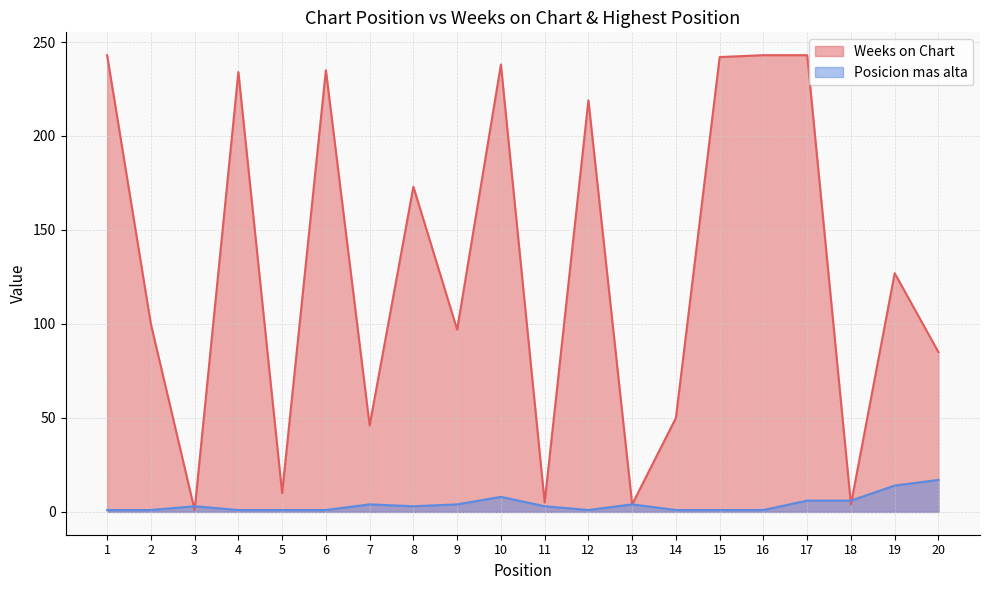

True or false: Posicion mas alta and Weeks on Chart cross at least once.

True